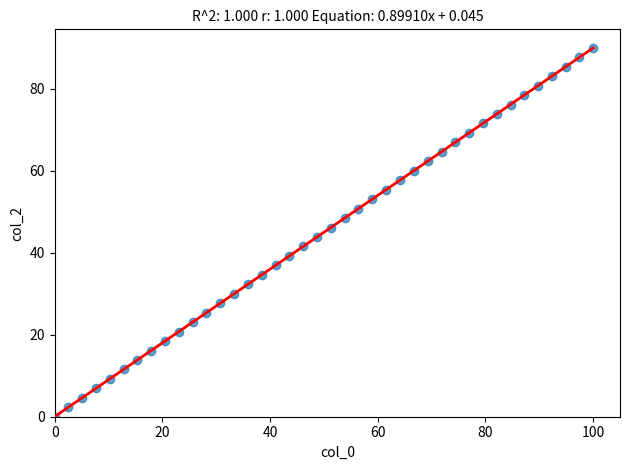

What is the range of Y values (max minus min)?

90.0